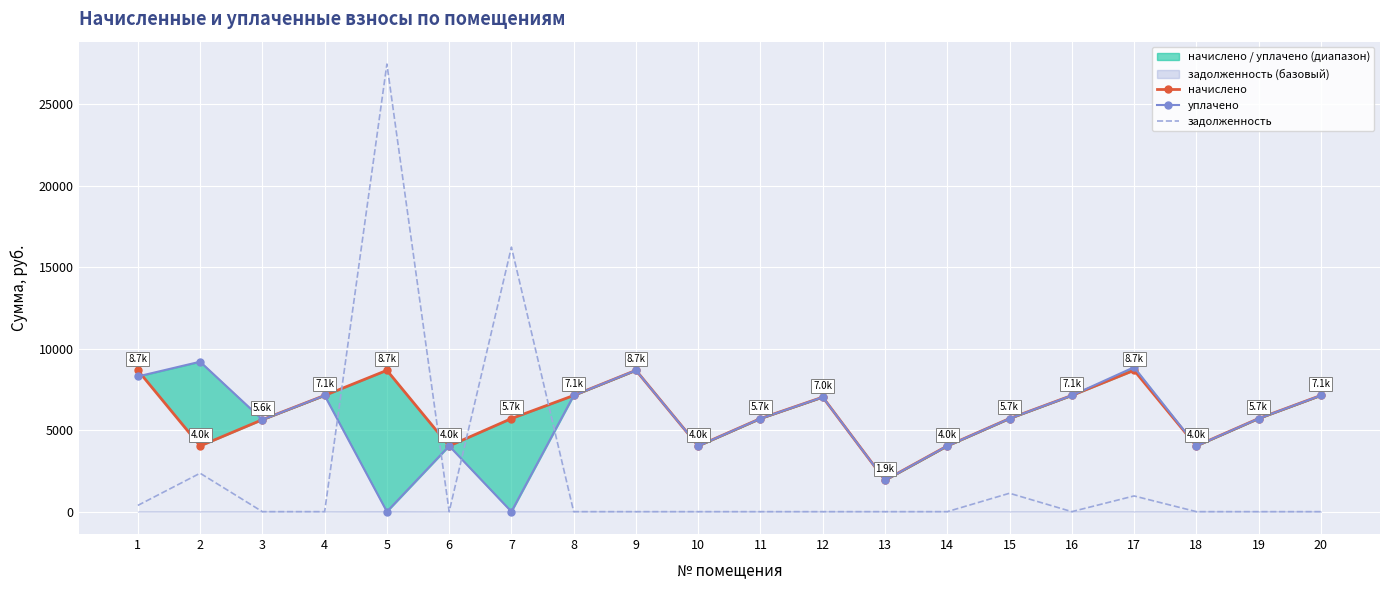

What is the total value across all series at 2?

15593.0